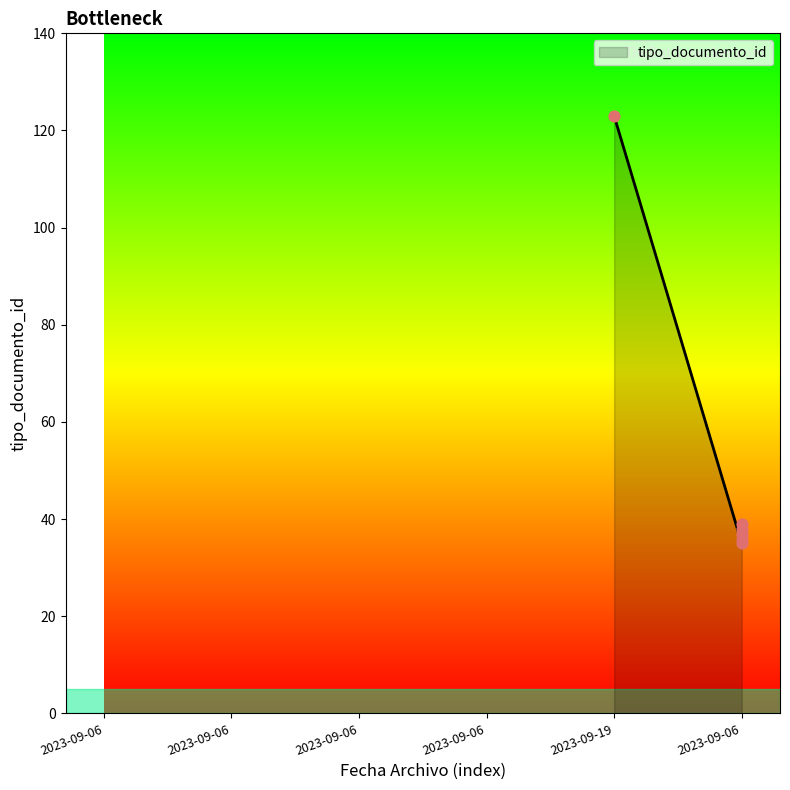

What is the change in value from 2023-09-06 to 2023-09-06?

+1